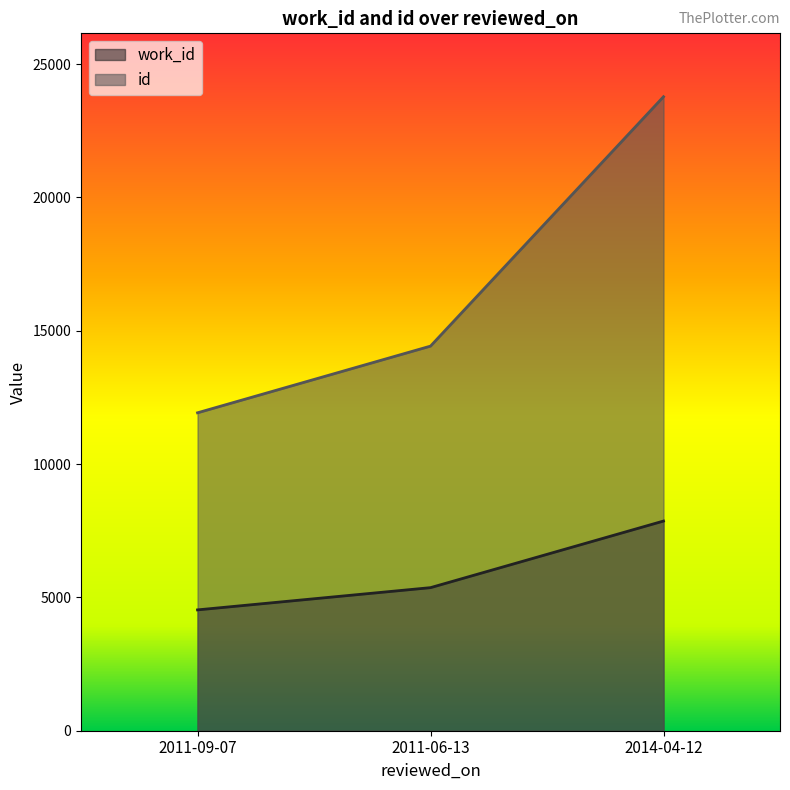

What position from the right is 2011-09-07?

3